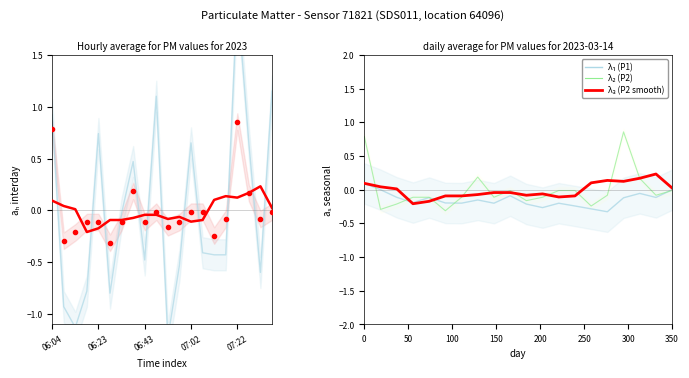

At how many categories does at least one series exceed 0?

10